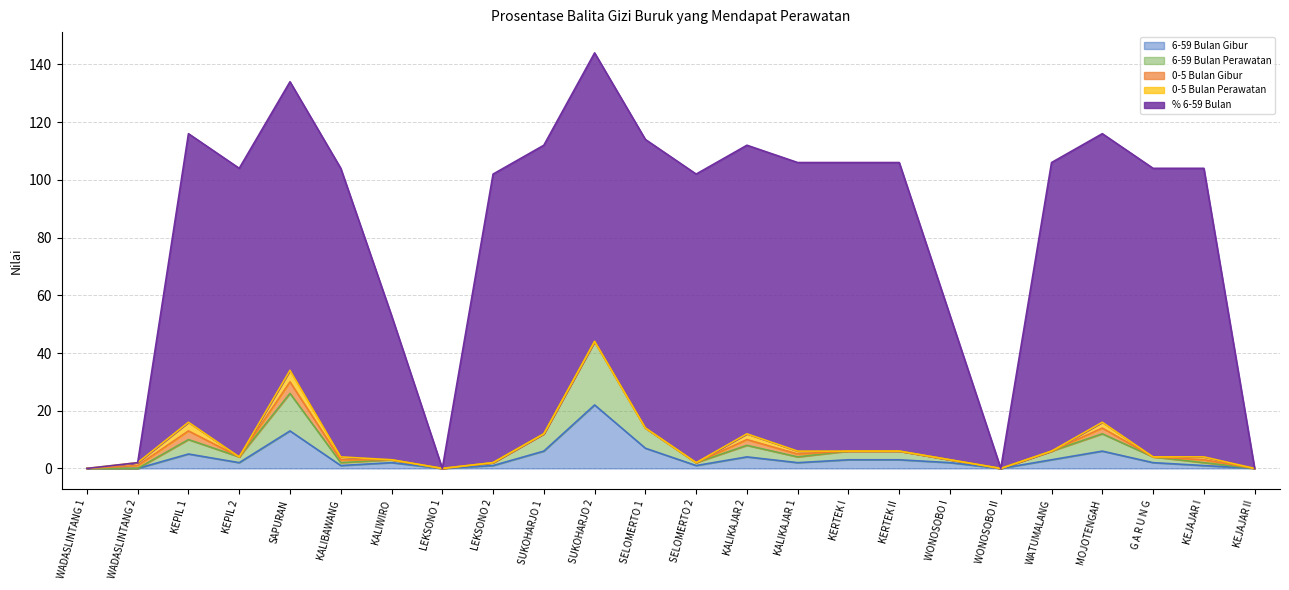

Between SELOMERTO 1 and G A R U N G, which series saw the biggest shift?

6-59 Bulan Gibur